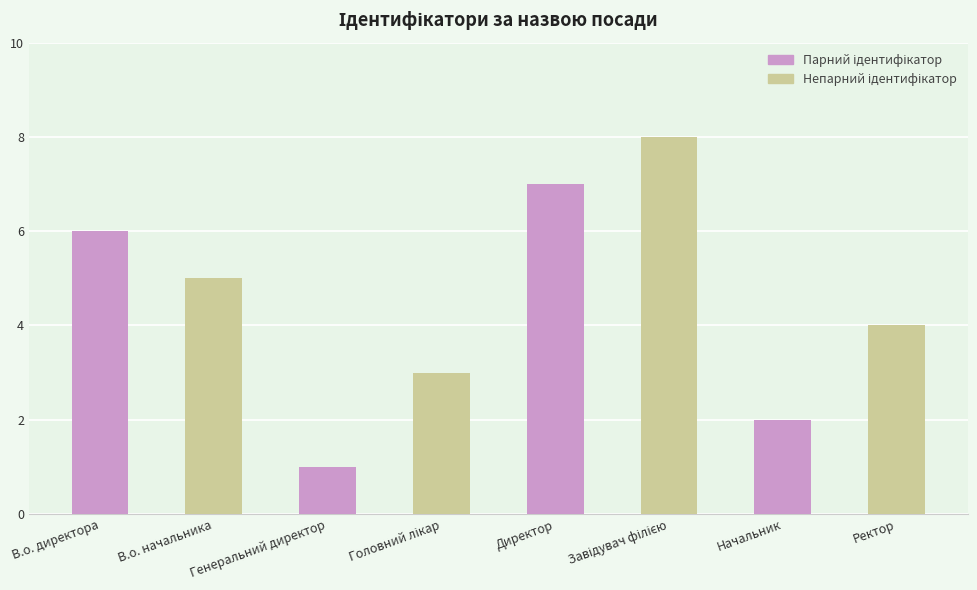

At which label is the value closest to 4?

Ректор